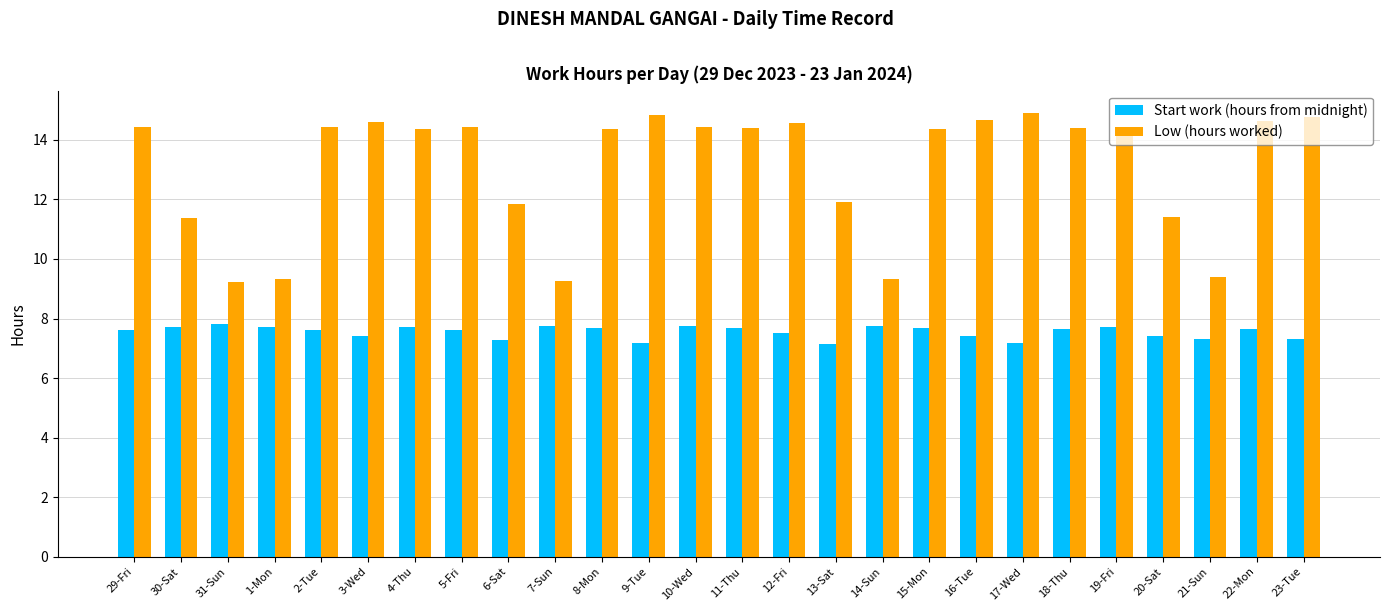

What is the highest value of the Low (hours worked) series?

14.9